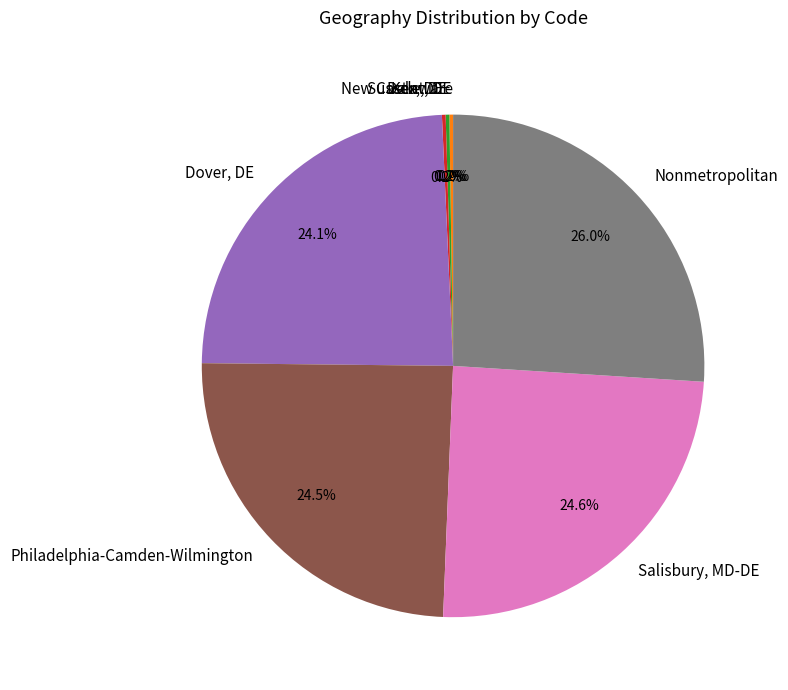

Is there any slice that represents more than half of the pie?

No